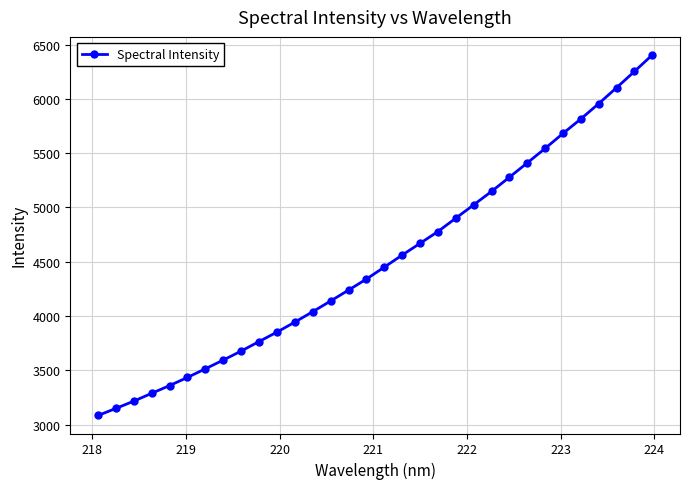

Reading left to right, extract all data points from this chart.

3083.4	3148.4	3215.6	3287.5	3358.9	3434.0	3513.4	3594.0	3676.6	3764.4	3851.3	3943.3	4039.3	4137.7	4238.0	4339.4	4449.3	4560.4	4668.5	4777.1	4900.4	5023.2	5146.7	5277.8	5409.5	5542.9	5681.1	5814.7	5955.6	6102.3	6251.8	6404.2